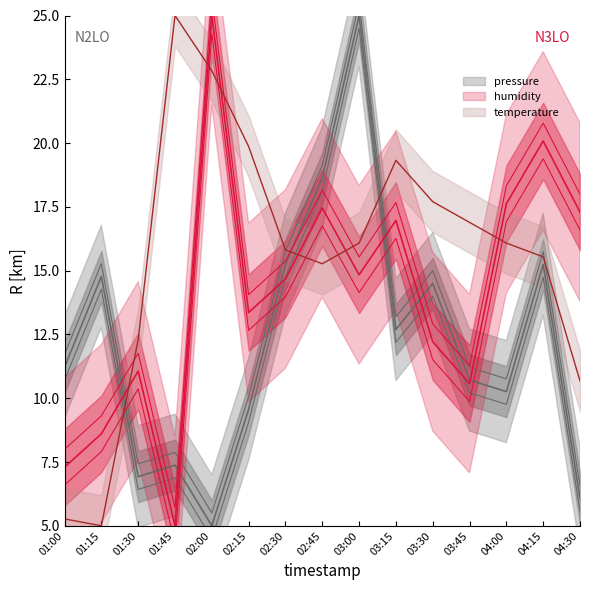

Is it true that pressure equals 6.0 at 01:00?

False